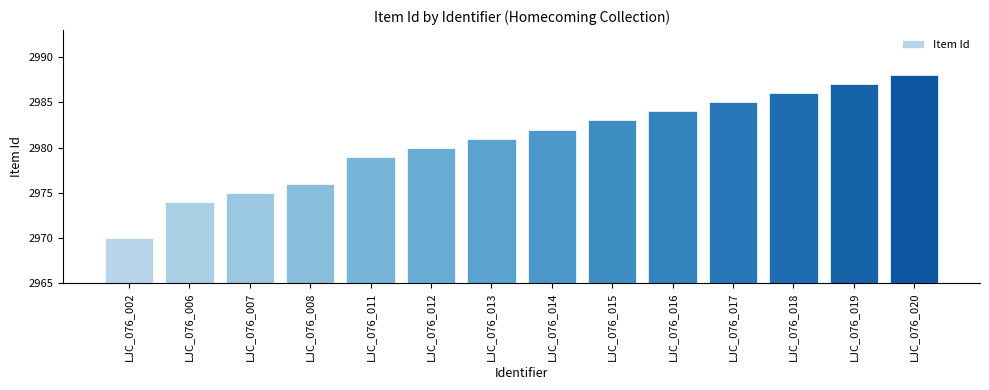

Rank the categories by value from highest to lowest.

LJC_076_020, LJC_076_019, LJC_076_018, LJC_076_017, LJC_076_016, LJC_076_015, LJC_076_014, LJC_076_013, LJC_076_012, LJC_076_011, LJC_076_008, LJC_076_007, LJC_076_006, LJC_076_002